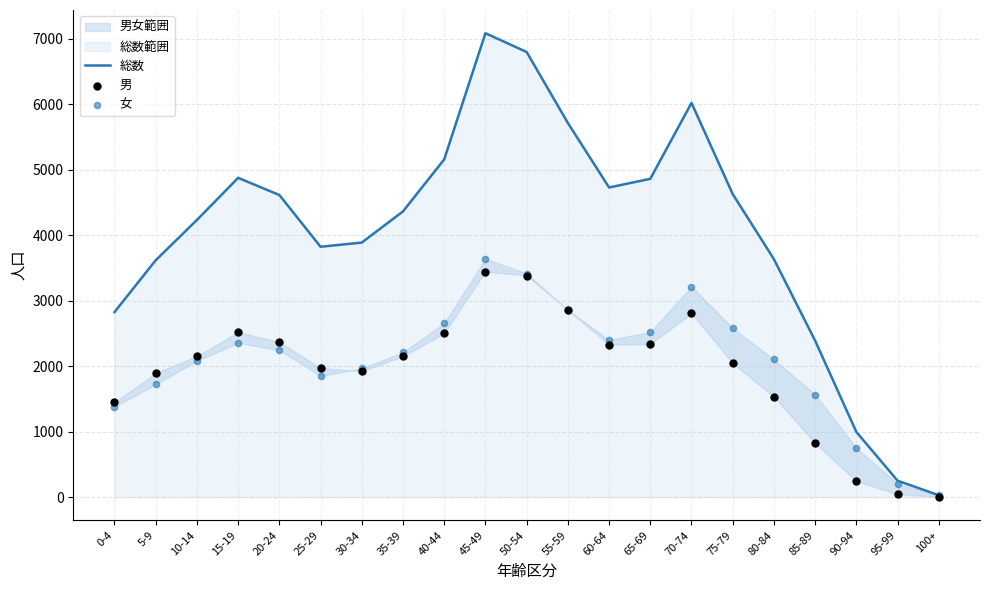

Is the value of 男 at 45-49 greater than the value of 女 at 40-44?

Yes